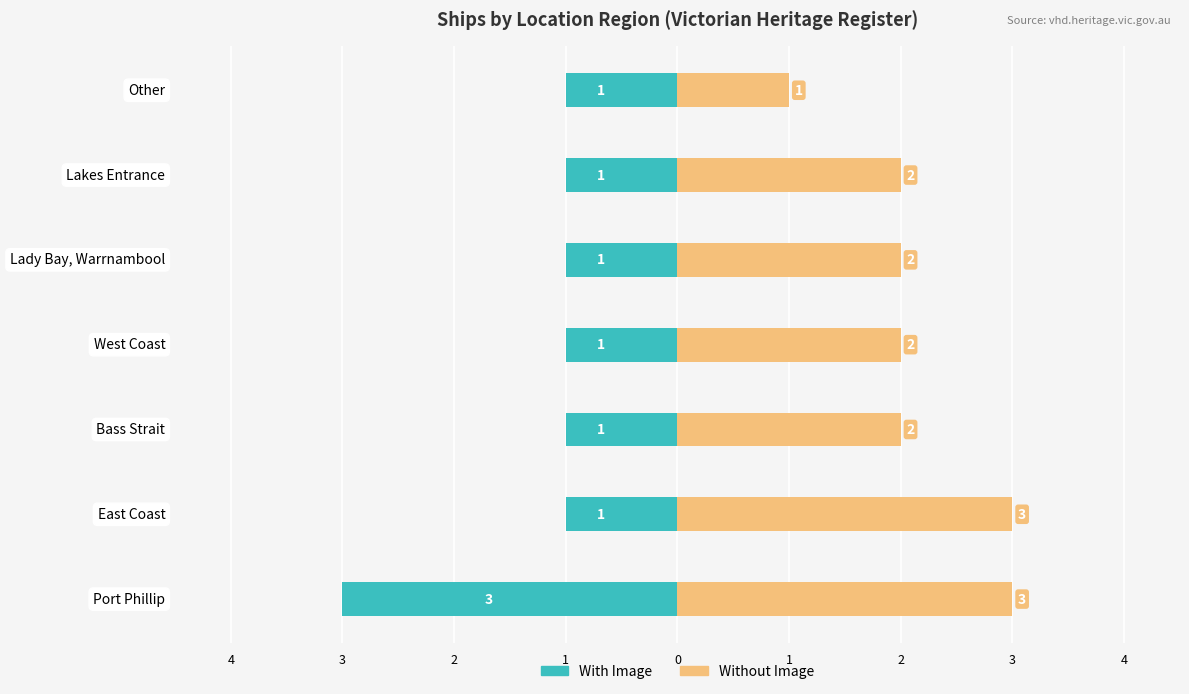

What is the approximate value of With Image at Bass Strait?

-1